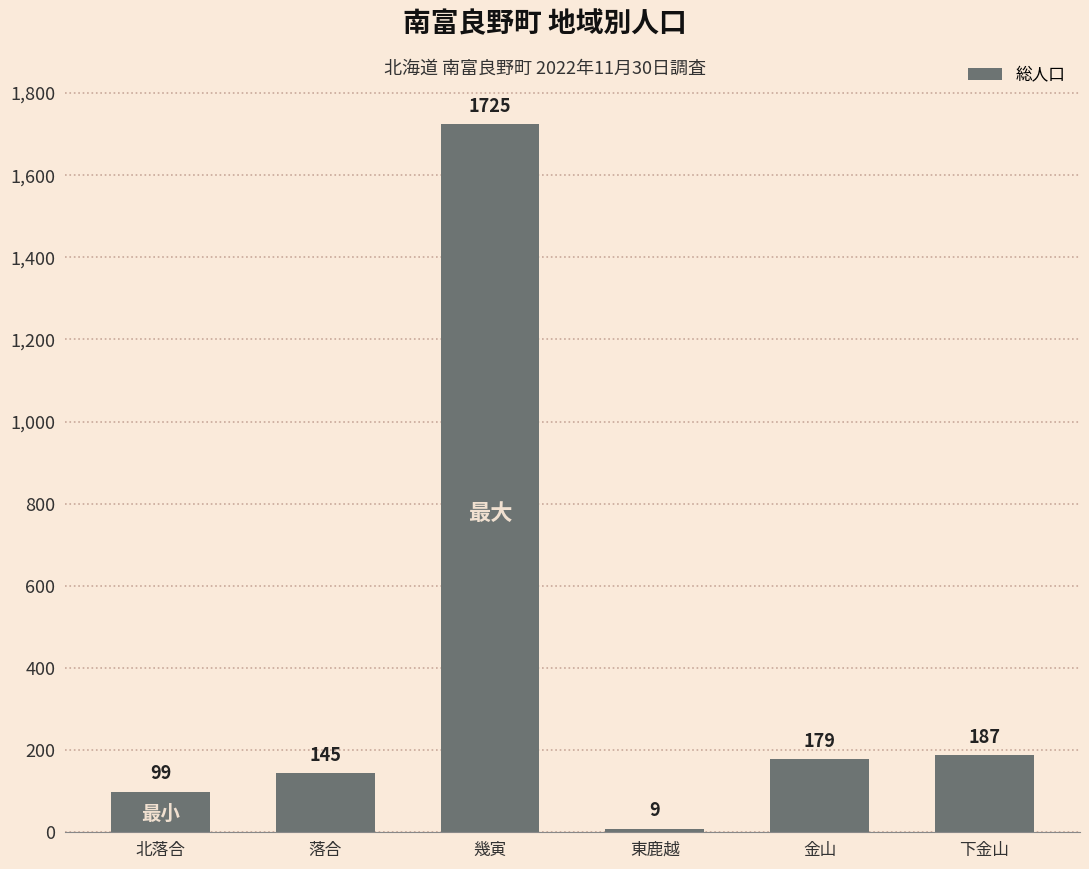

Is it true that the value at 幾寅 is 2264?

False